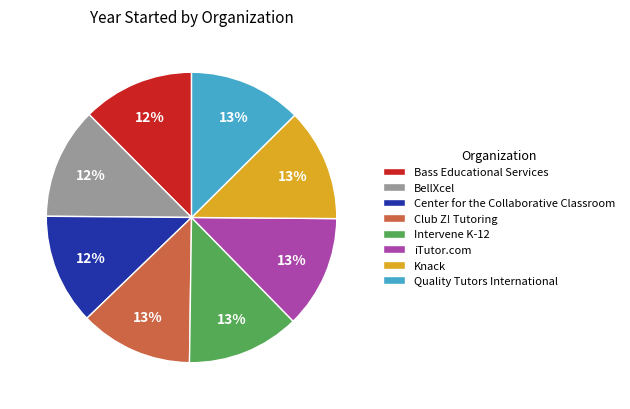

What is the ratio of the value at Quality Tutors International to the value at Knack?

1.0